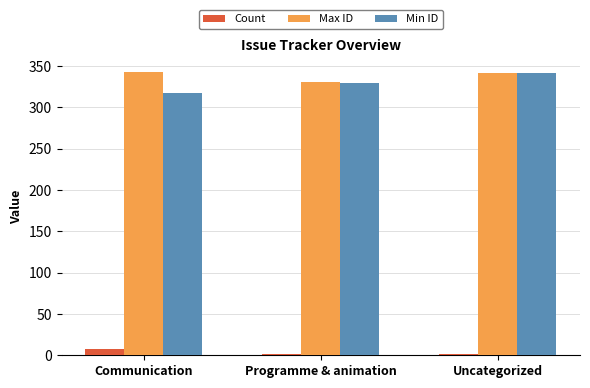

What is the maximum value shown in the chart?

343